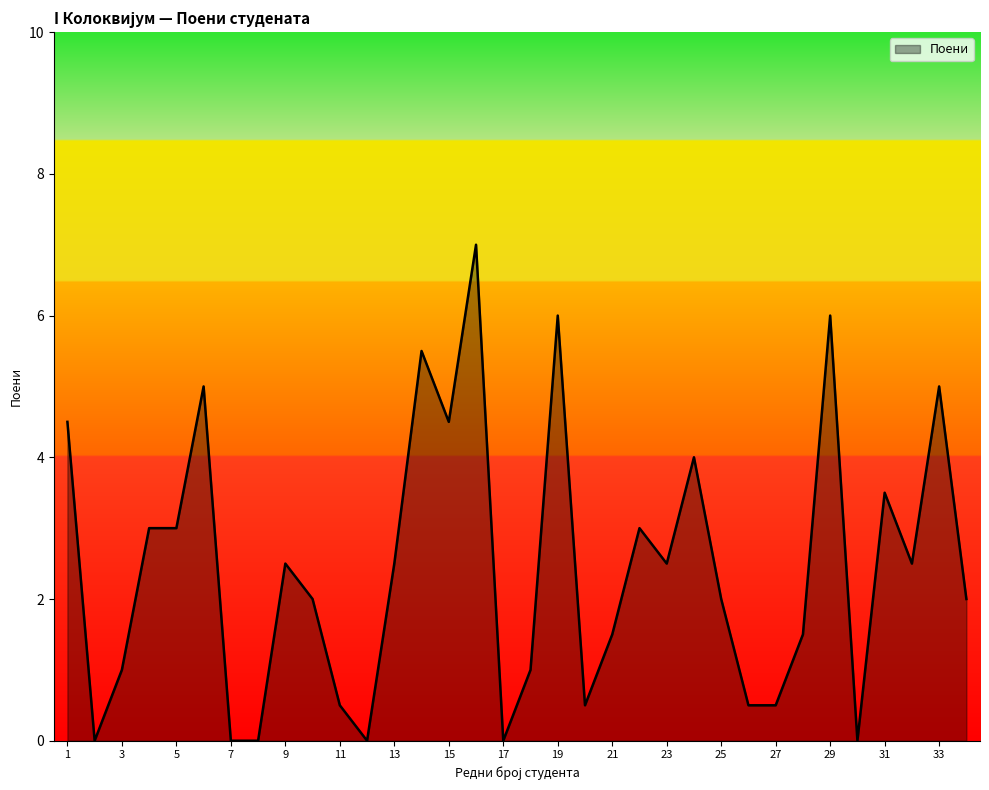

What is the greatest value displayed?

7.0